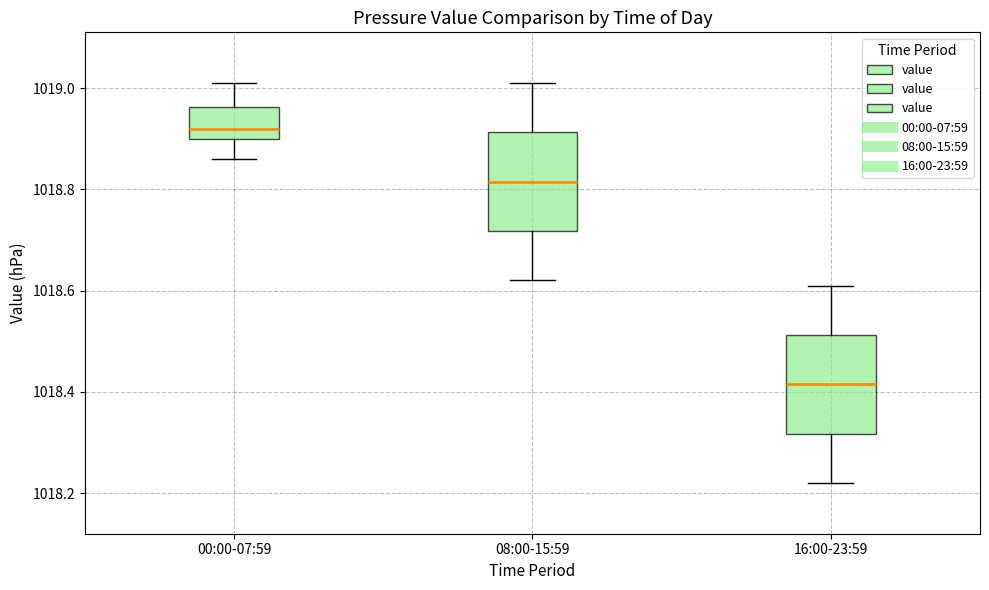

Reading left to right, transcribe this box plot: for each box, give where its median line is, the range the box spans, and where its two whiskers end, as read against the y-axis. The values are not printed on the chart, so give them approximately, as read against the axis.

00:00-07:59: median 1018.92, box 1018.90 to 1018.96, whiskers 1018.86 to 1019.02
08:00-15:59: median 1018.82, box 1018.72 to 1018.92, whiskers 1018.62 to 1019.02
16:00-23:59: median 1018.42, box 1018.32 to 1018.52, whiskers 1018.22 to 1018.62